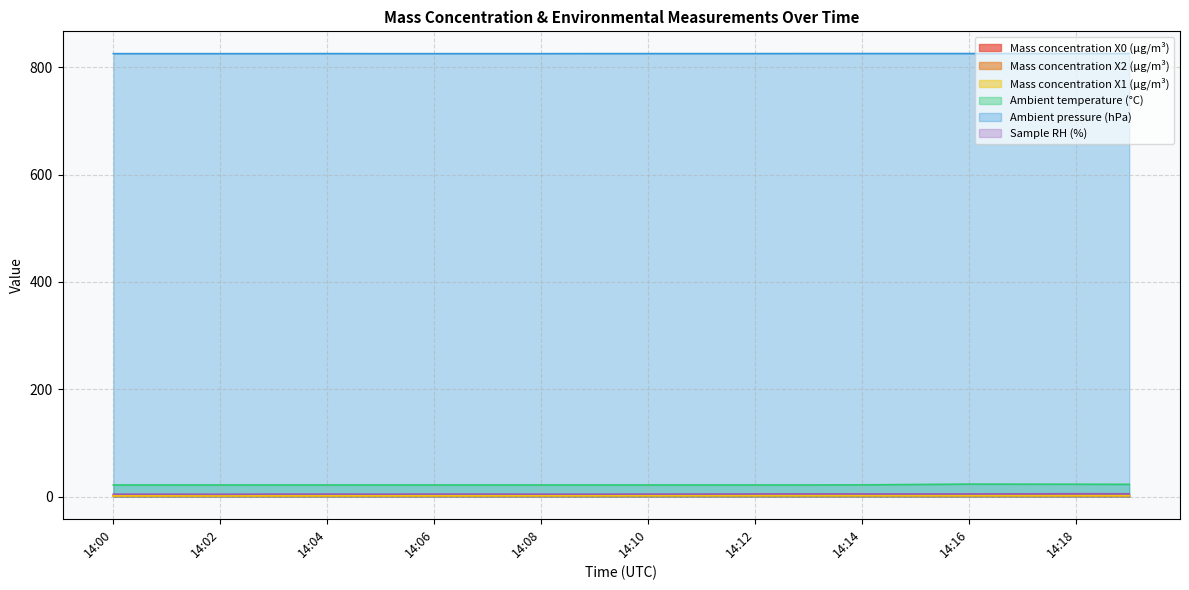

What is the total value across all series at 14:04?

857.0